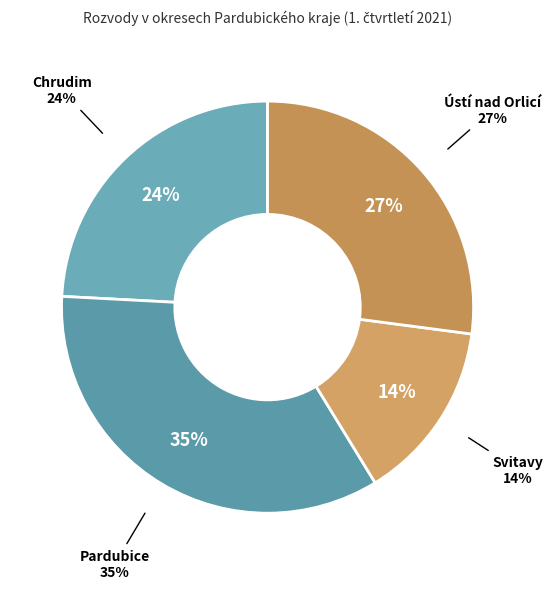

To the nearest percent, what portion does Ústí nad Orlicí represent?

27%